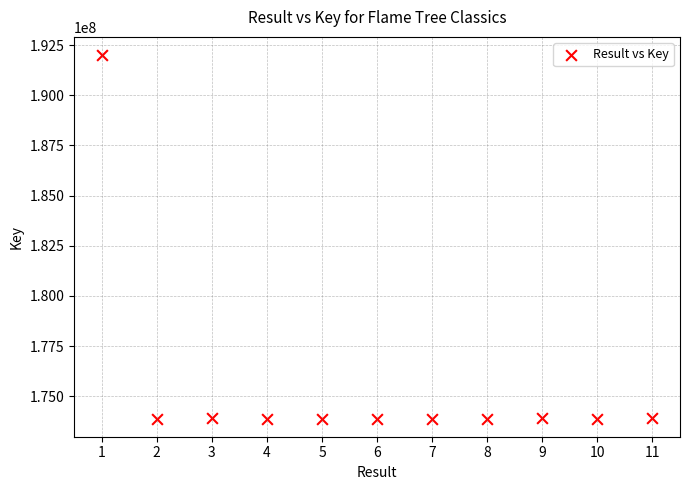

What is the range of Y values (max minus min)?

18111720